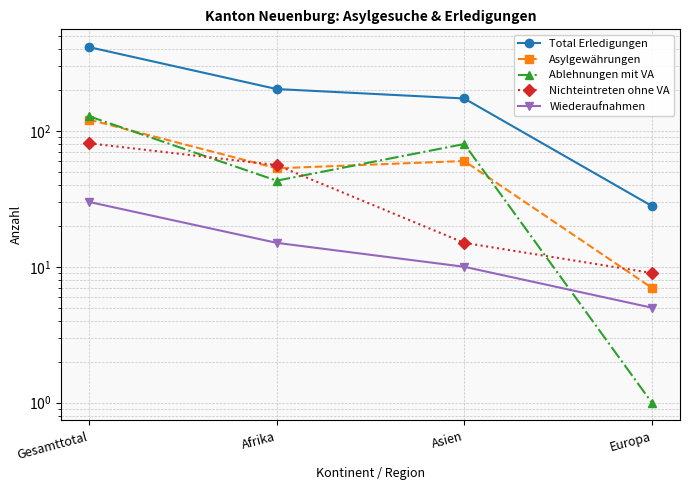

What is the difference between the maximum and minimum values in the Total Erledigungen series?

385